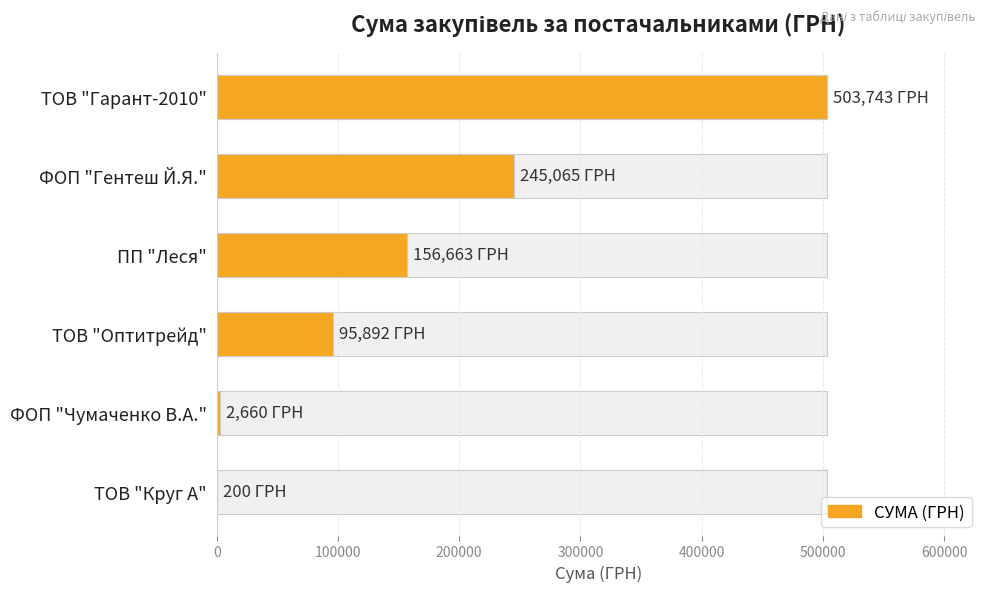

True or false: the data shows 503743.4 at 0.

True